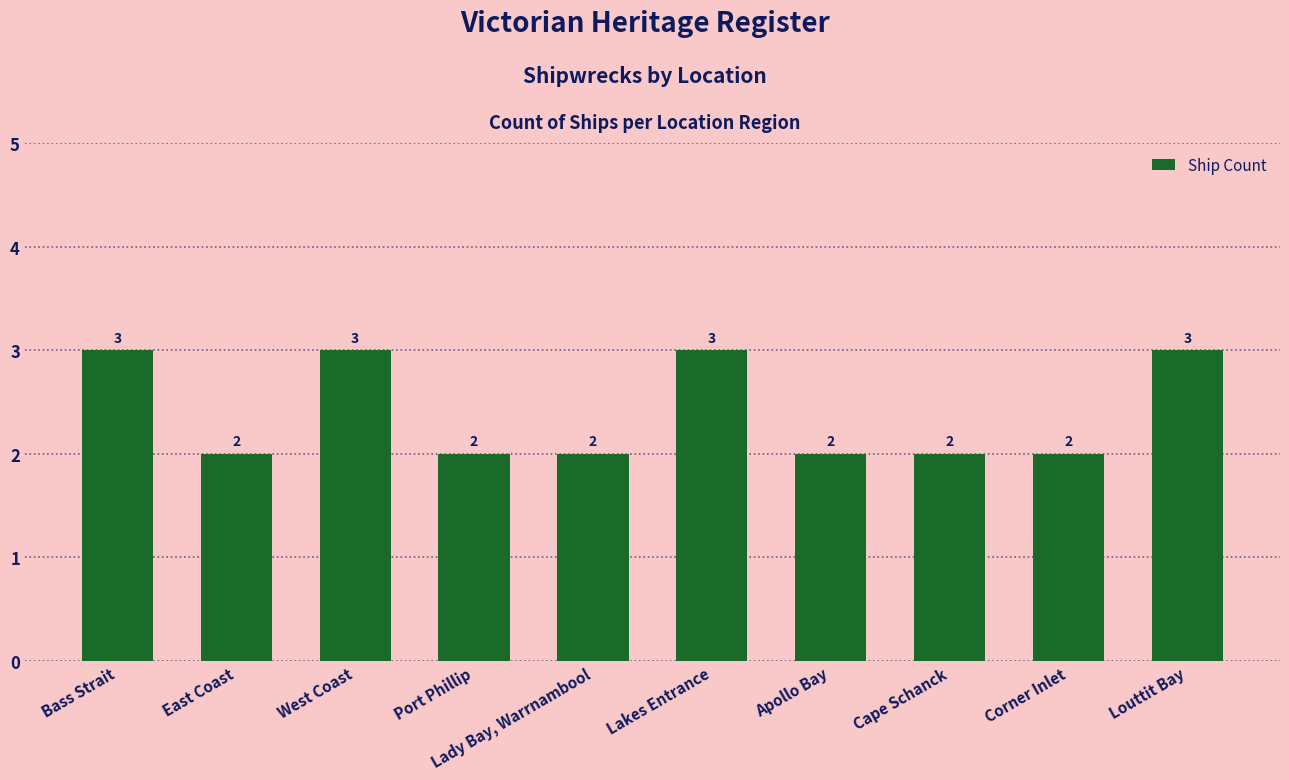

What is the label of the 9th bar from the right?

East Coast